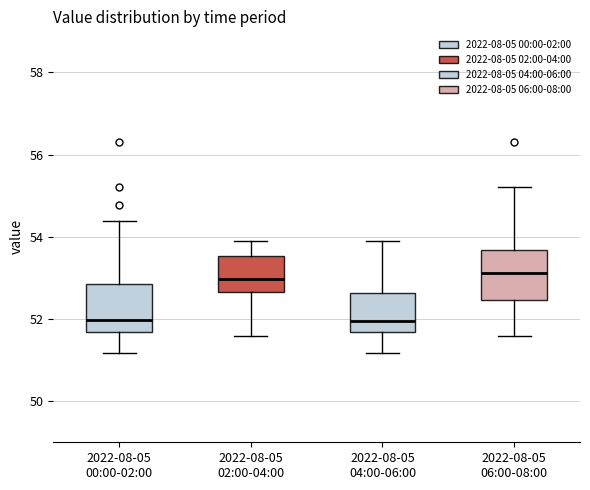

Where is the lower edge of the box for 2022-08-05 06:00-08:00 on the y-axis? The values are not printed on the chart, so give them approximately, as read against the axis.

52.4